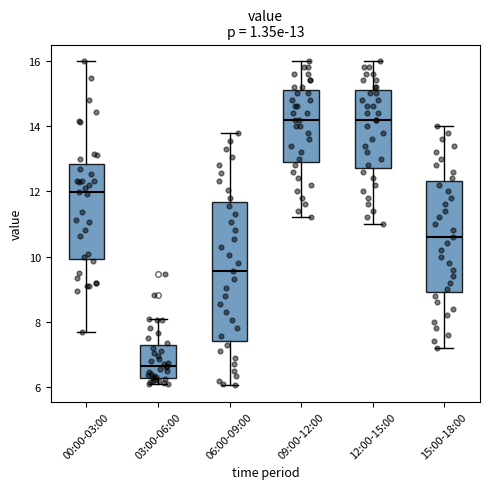

Which box is the tallest, from its lower edge to its upper edge?

06:00-09:00